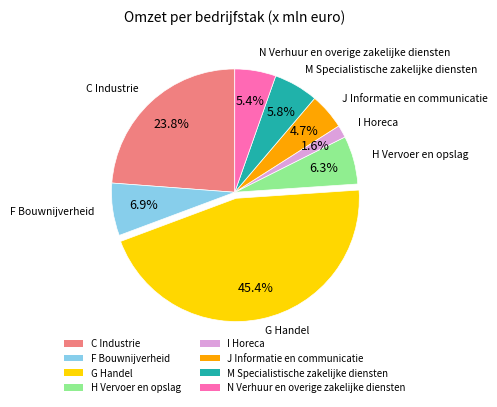

How many slices are in this pie chart?

8